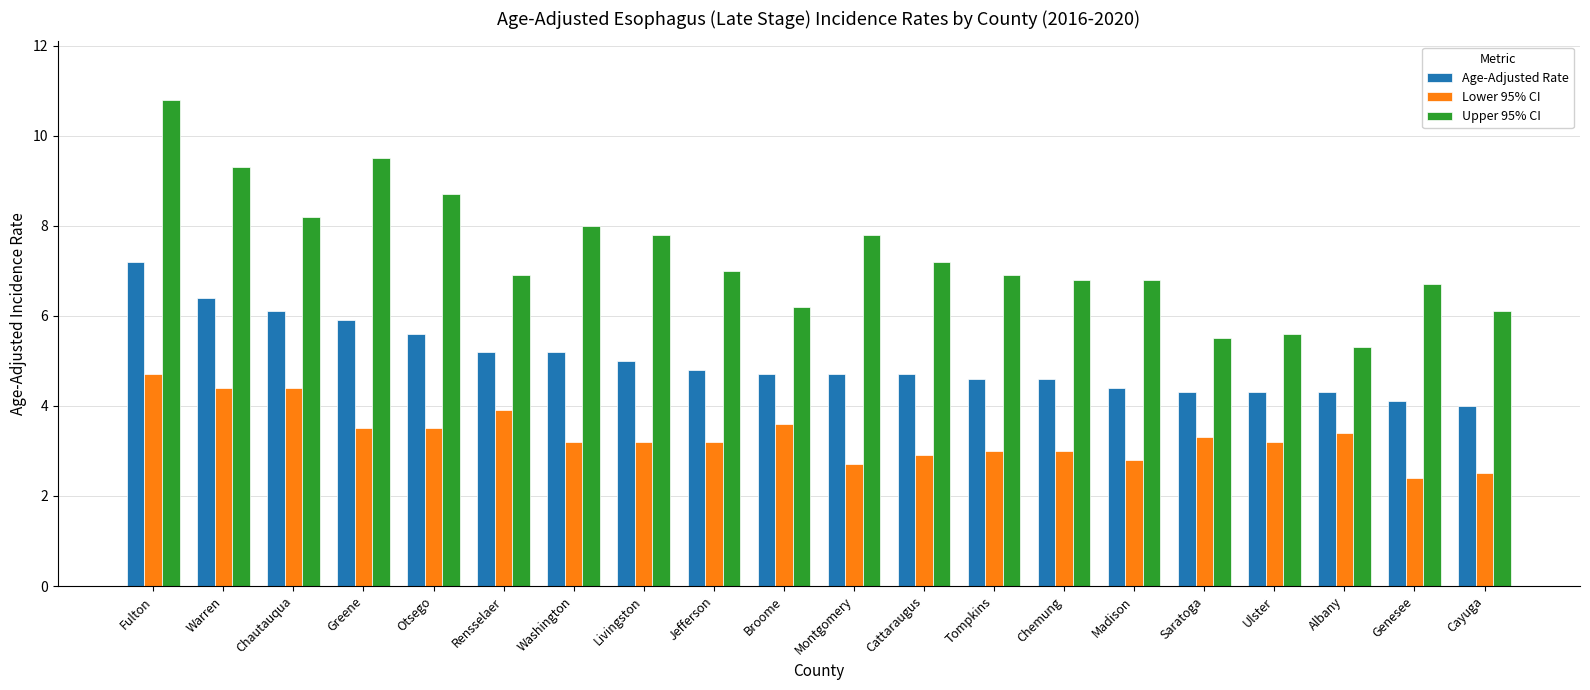

What position from the right is Warren?

19